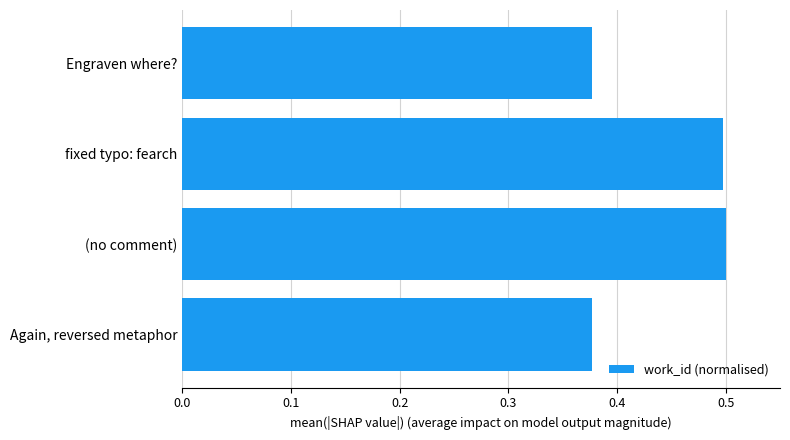

The chart shows a value of 0.7 at (no comment). True or false?

False